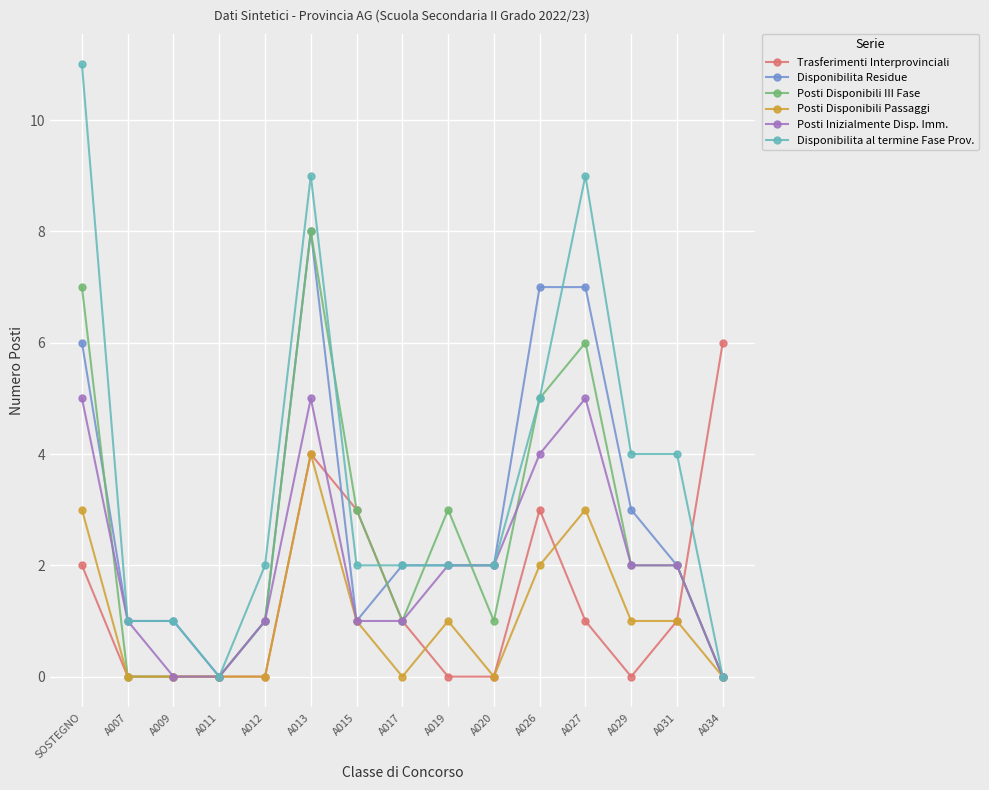

True or false: Disponibilita al termine Fase Prov. has more than 1 interior local peaks.

True